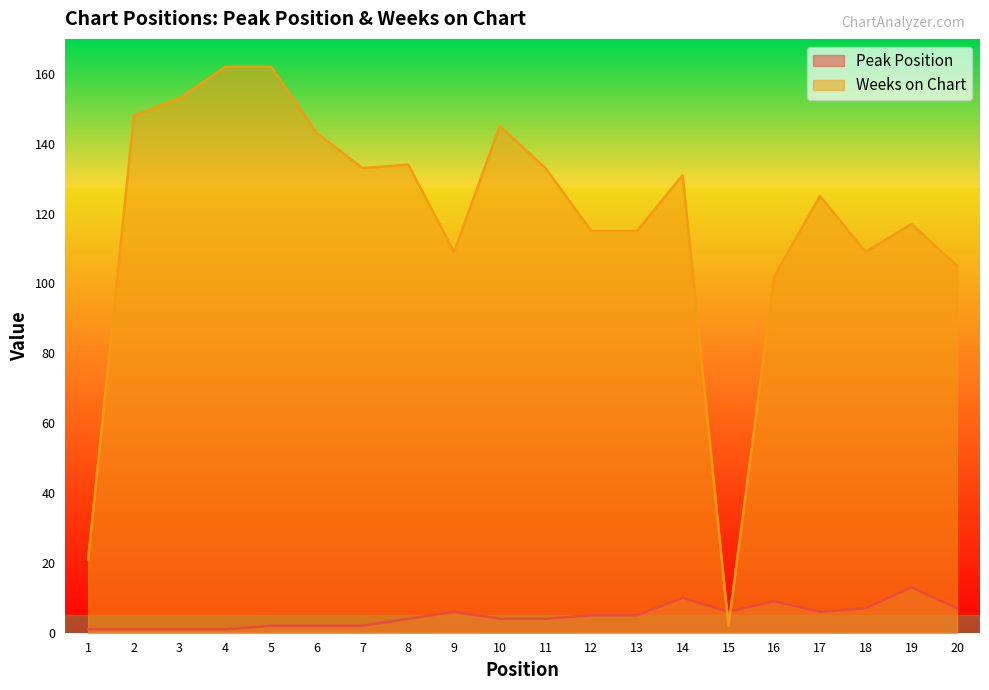

Reading left to right, list all the values displayed in this chart.

Peak Position: 1=1	2=1	3=1	4=1	5=2	6=2	7=2	8=4	9=6	10=4	11=4	12=5	13=5	14=10	15=6	16=9	17=6	18=7	19=13	20=7
Weeks on Chart: 1=21	2=148	3=153	4=162	5=162	6=143	7=133	8=134	9=109	10=145	11=133	12=115	13=115	14=131	15=2	16=102	17=125	18=109	19=117	20=105